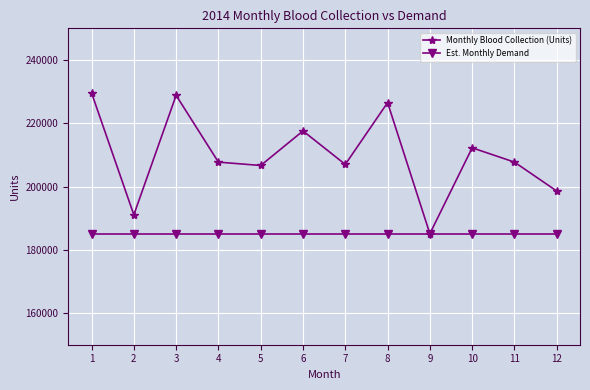

What is the smallest value displayed?

185079.8